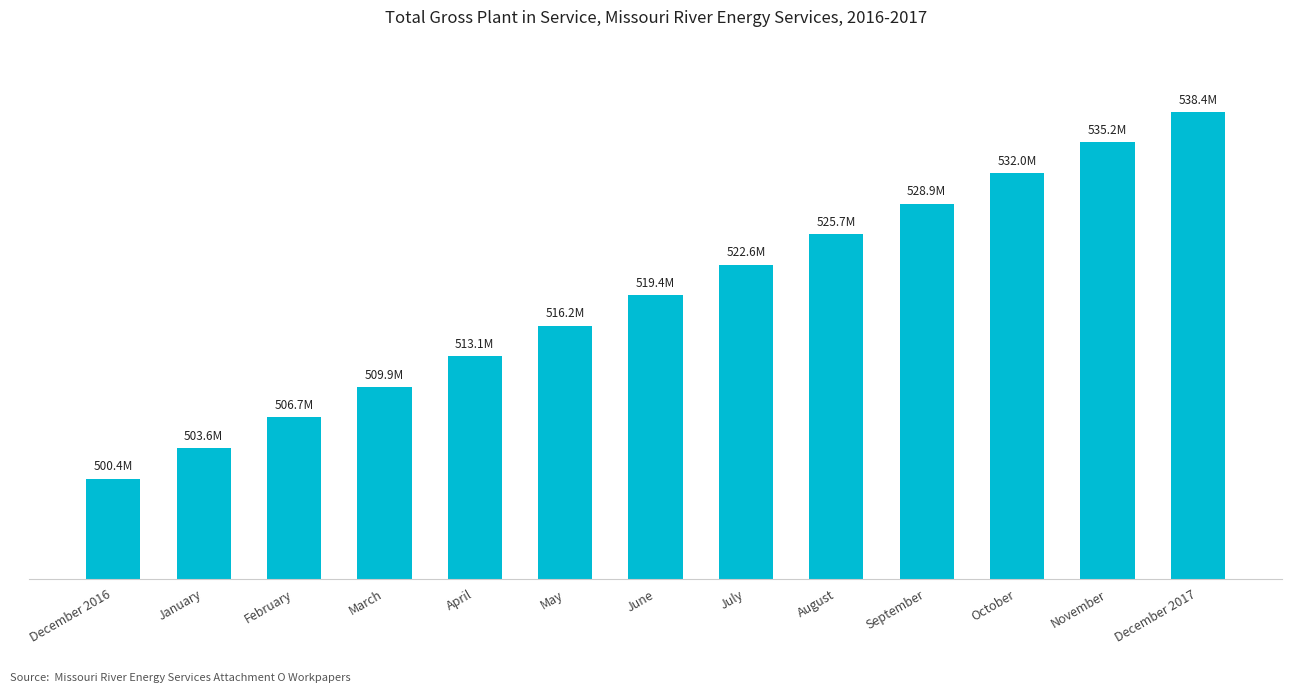

Does the chart contain any negative values?

No